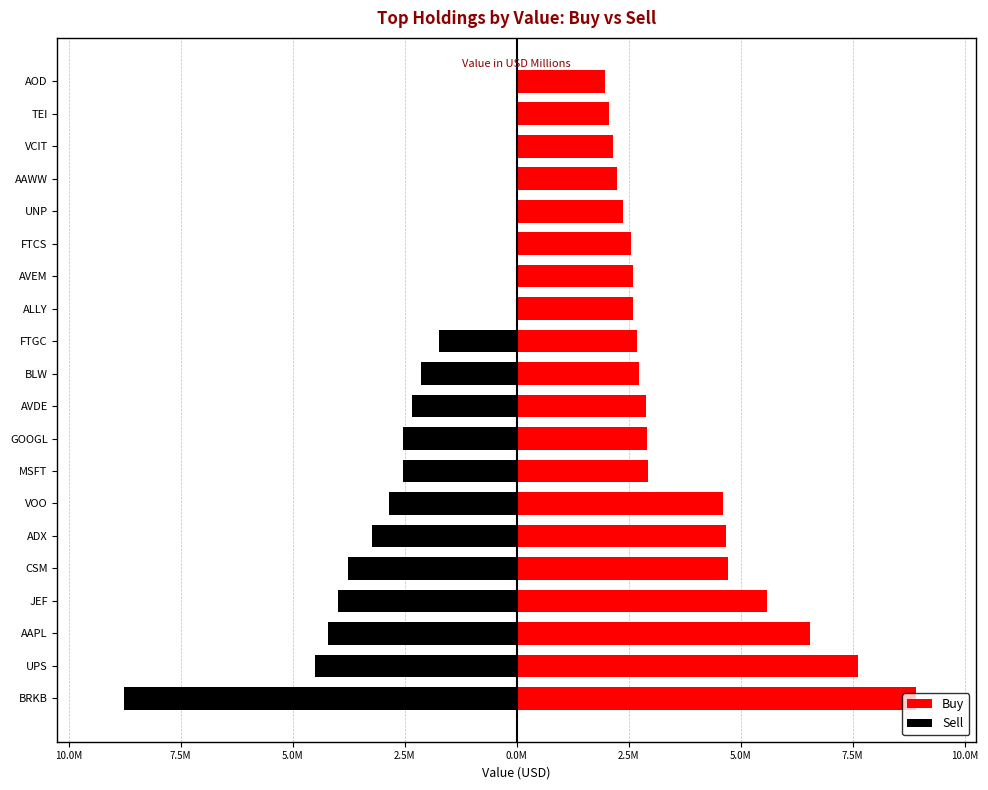

Which series has the widest spread of values?

Sell